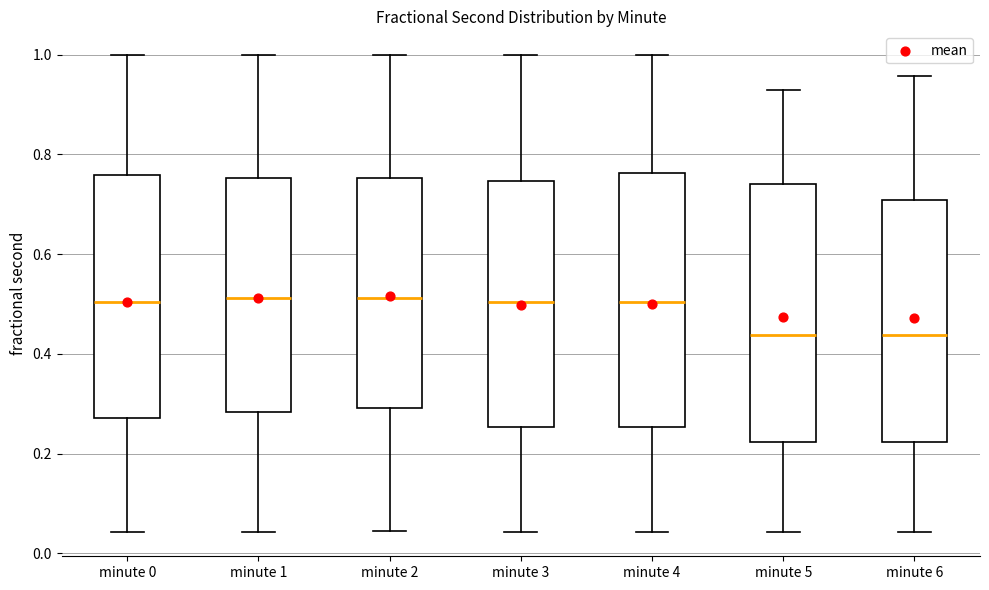

Reading left to right, read every box against the y-axis: the position of its median line, the range the box covers, and the ends of its whiskers. The values are not printed on the chart, so give them approximately, as read against the axis.

minute 0: median 0.50, box 0.28 to 0.76, whiskers 0.04 to 1.00
minute 1: median 0.52, box 0.28 to 0.76, whiskers 0.04 to 1.00
minute 2: median 0.52, box 0.30 to 0.76, whiskers 0.04 to 1.00
minute 3: median 0.50, box 0.26 to 0.74, whiskers 0.04 to 1.00
minute 4: median 0.50, box 0.26 to 0.76, whiskers 0.04 to 1.00
minute 5: median 0.44, box 0.22 to 0.74, whiskers 0.04 to 0.92
minute 6: median 0.44, box 0.22 to 0.70, whiskers 0.04 to 0.96